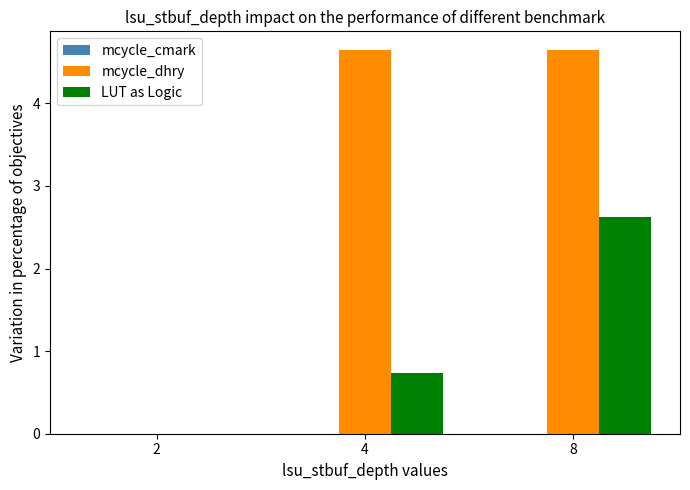

Which series changed the most between 2 and 4?

mcycle_dhry